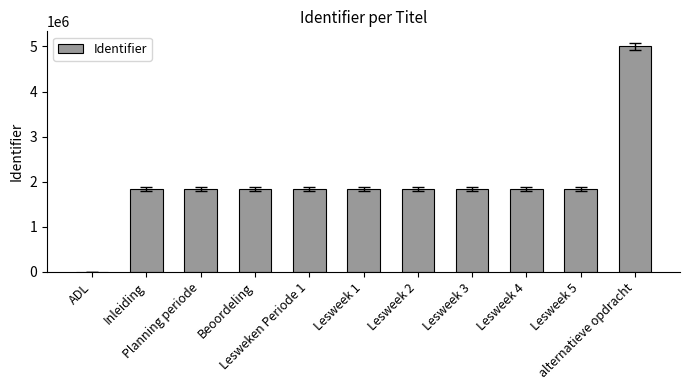

The value at Lesweek 2 is 2692965. True or false?

False